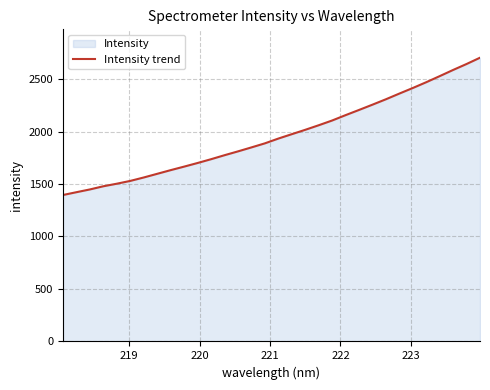

What is the greatest value displayed?

2703.1